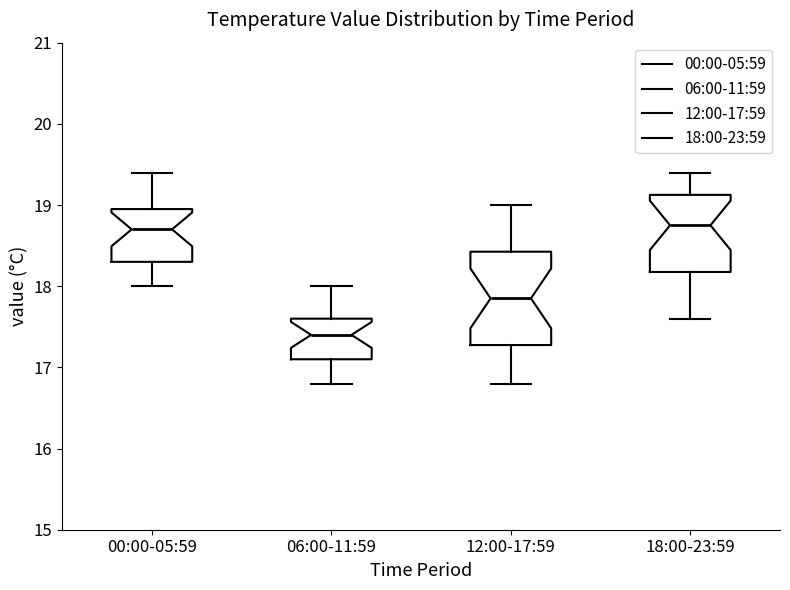

Which box is the tallest, from its lower edge to its upper edge?

12:00-17:59